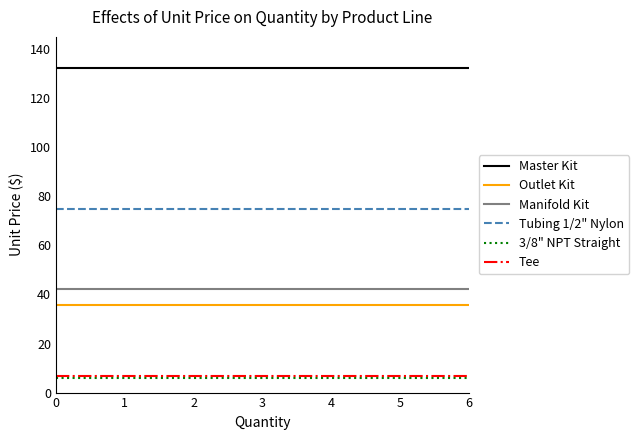

What is the greatest value displayed?

132.3